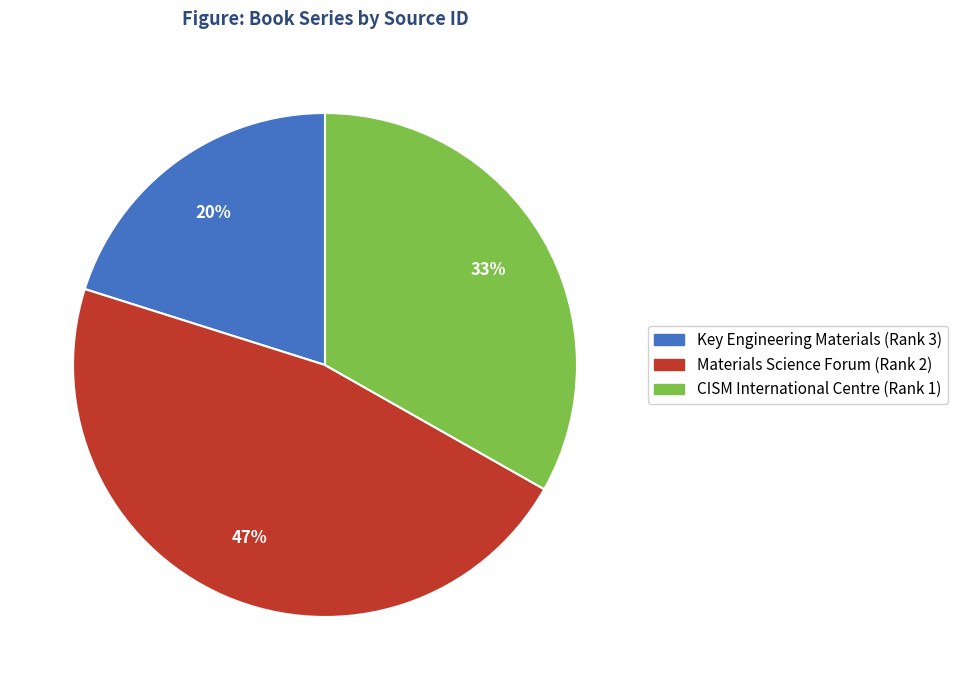

Does Key Engineering Materials (Rank 3) represent more than half of the total?

No